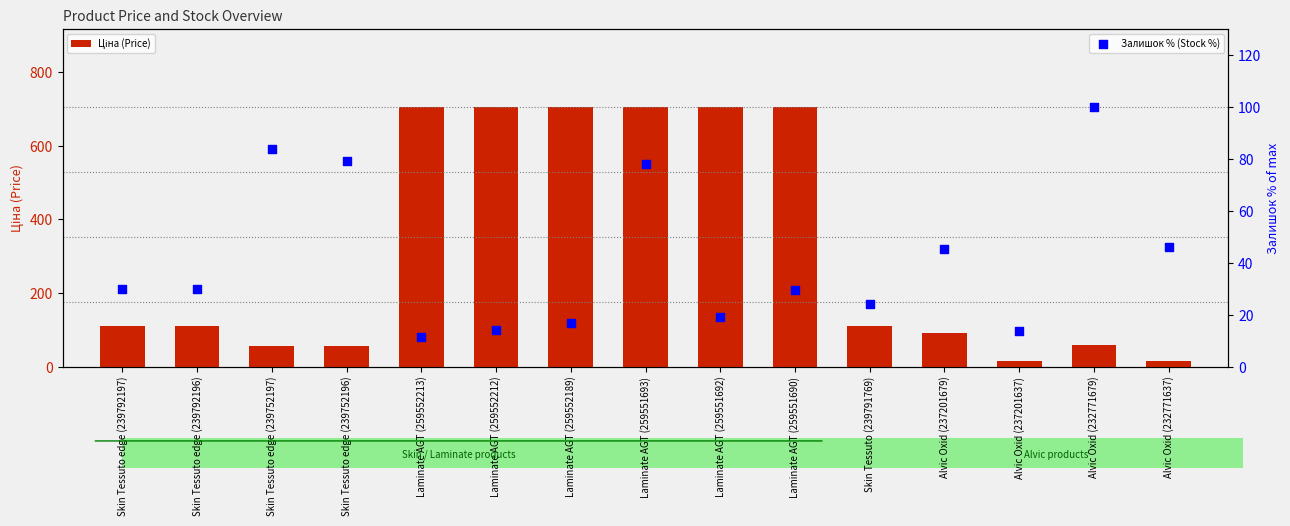

Which series contains the highest Y value?

Ціна (Price)